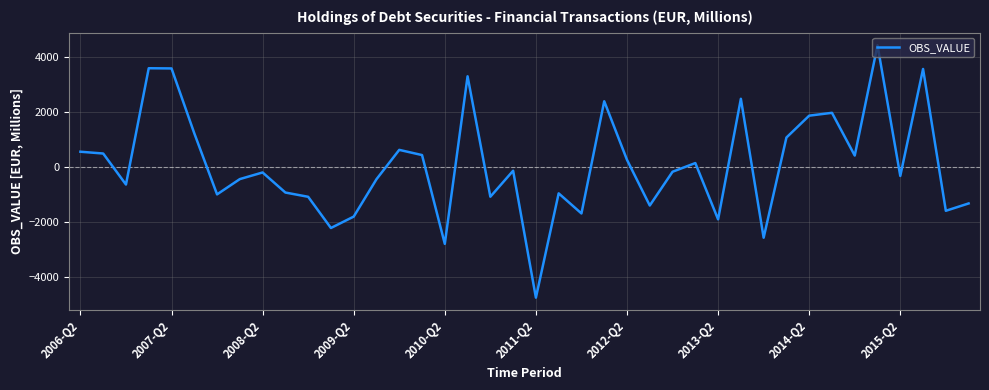

What is the difference between the maximum and minimum values?

9160.8